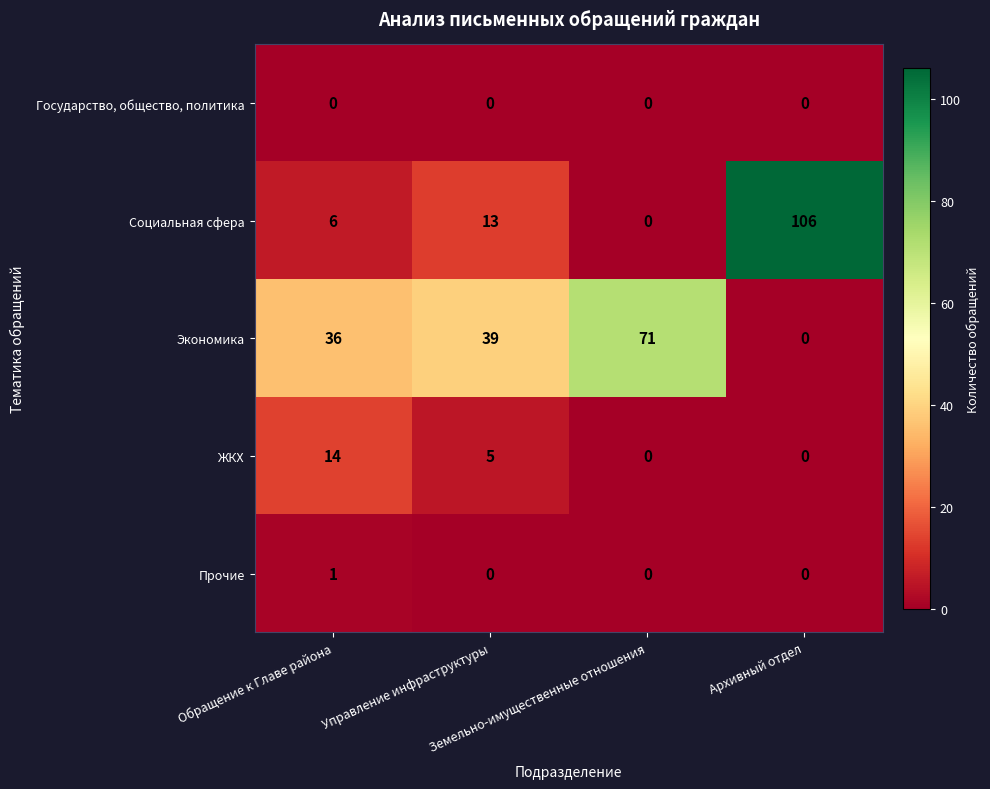

What is the sum of all Социальная сфера values?

125